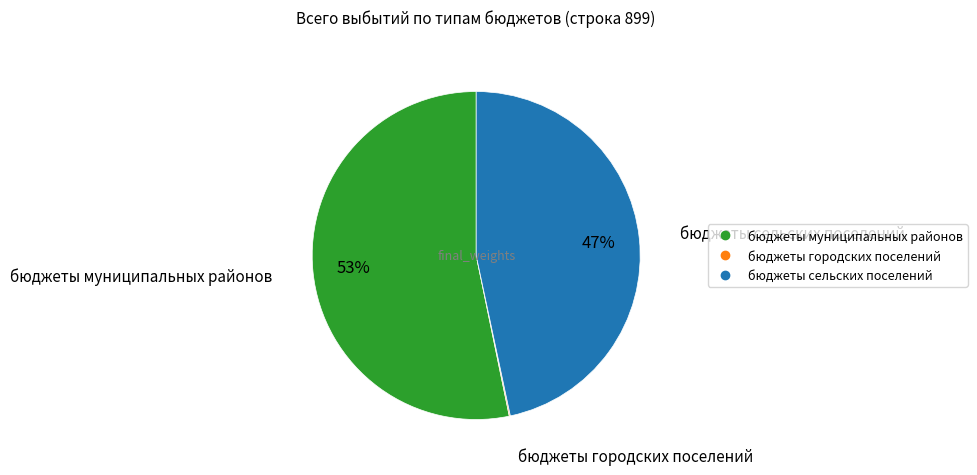

Is there any slice that represents more than half of the pie?

Yes